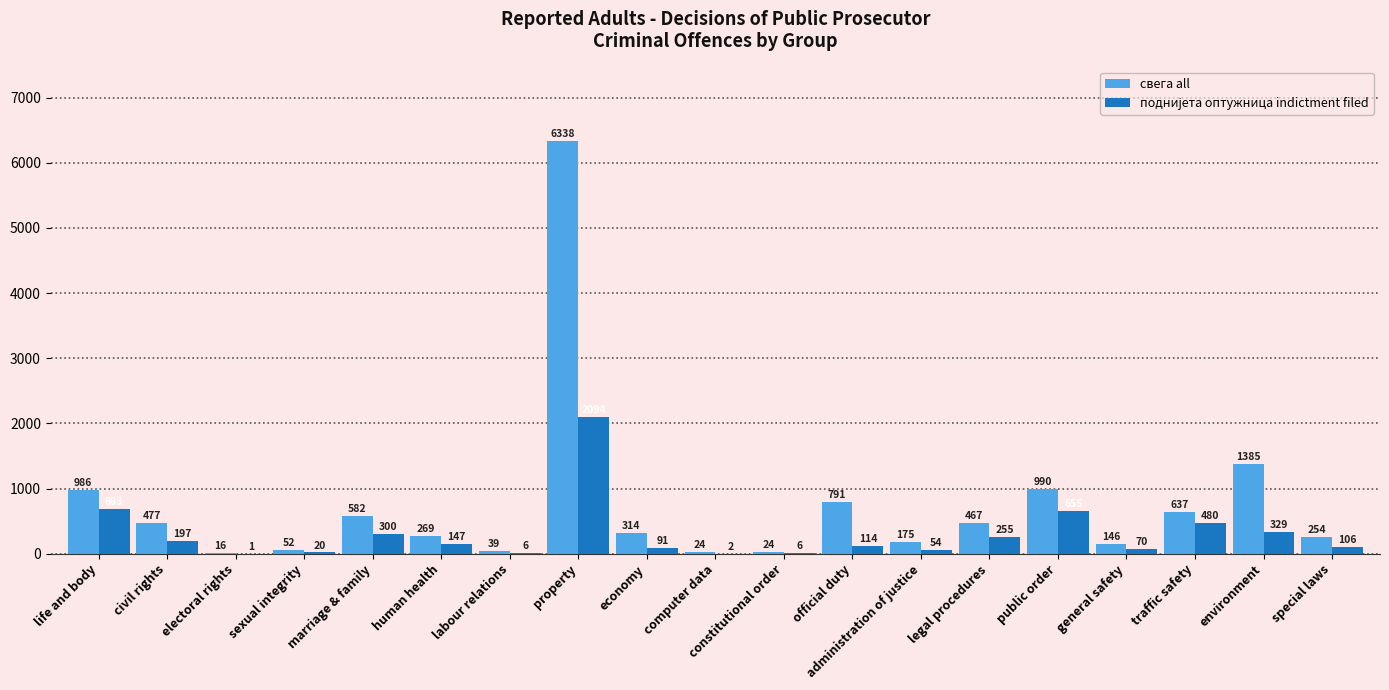

Which series has the largest range (max minus min)?

свега all